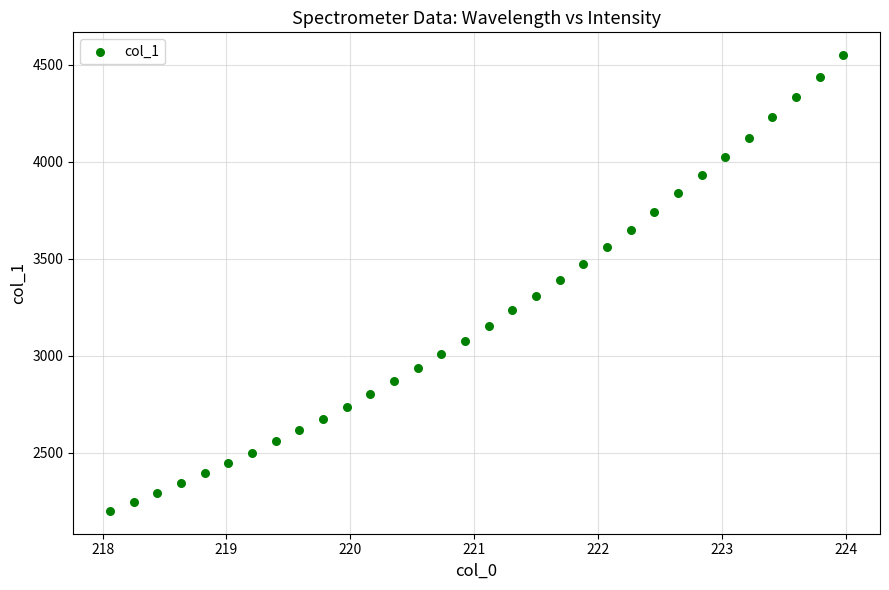

What is the range of Y values (max minus min)?

2349.5